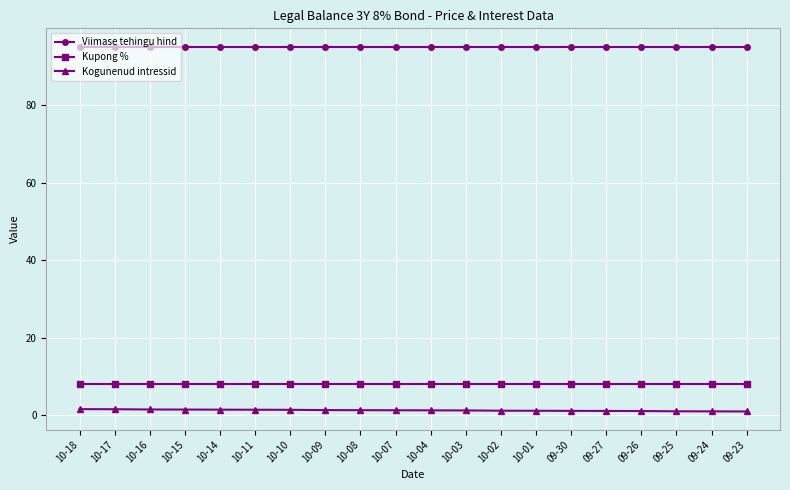

True or false: Kupong % and Kogunenud intressid intersect in this chart.

False